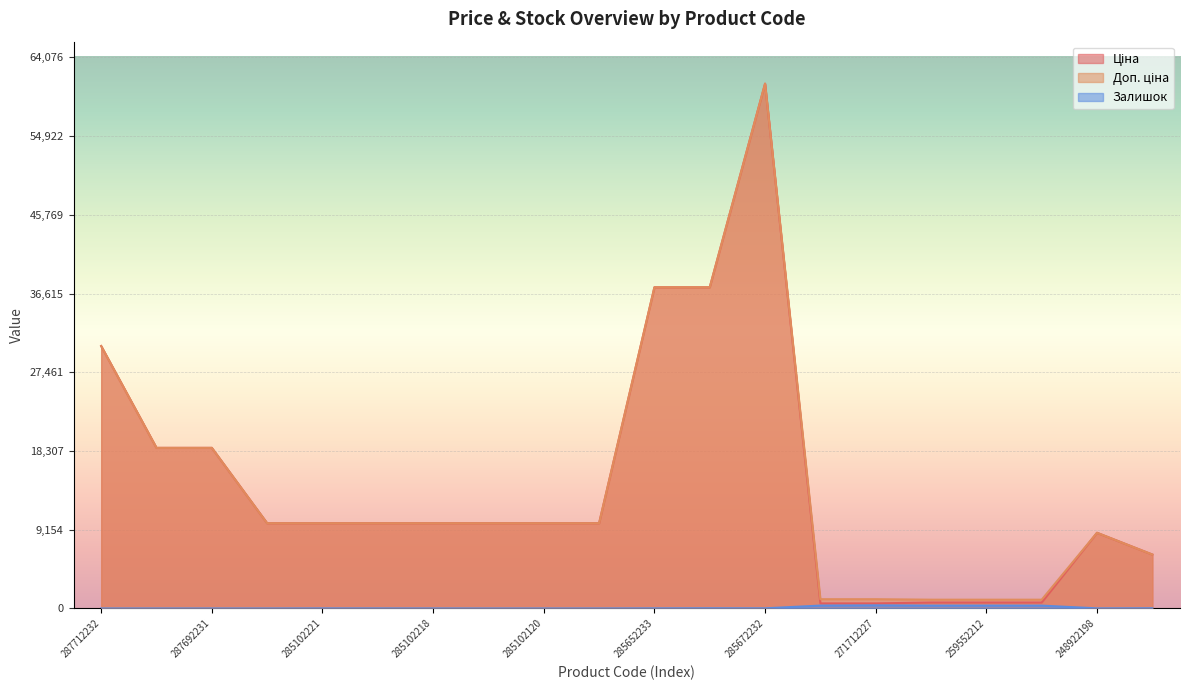

What is the label of the 17th point from the left?

259552212